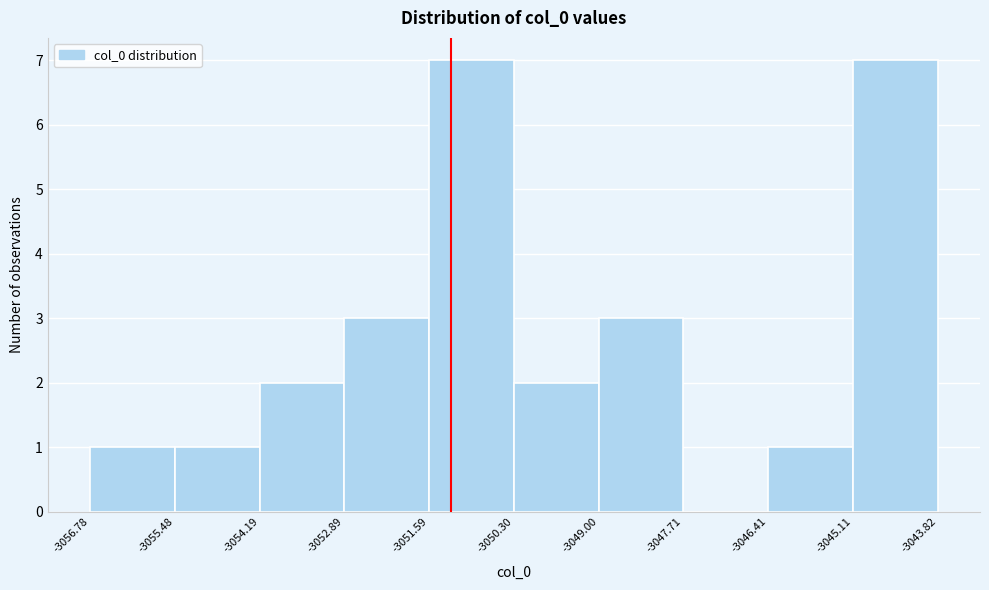

Reading left to right, transcribe this chart: for each bar, give the range it covers on the x-axis and its height. The values are not printed on the chart, so give them approximately, as read against the axis.

-3056.78 to -3055.48: 1
-3055.48 to -3054.19: 1
-3054.19 to -3052.89: 2
-3052.89 to -3051.59: 3
-3051.59 to -3050.30: 7
-3050.30 to -3049.00: 2
-3049.00 to -3047.71: 3
-3047.71 to -3046.41: 0
-3046.41 to -3045.11: 1
-3045.11 to -3043.82: 7